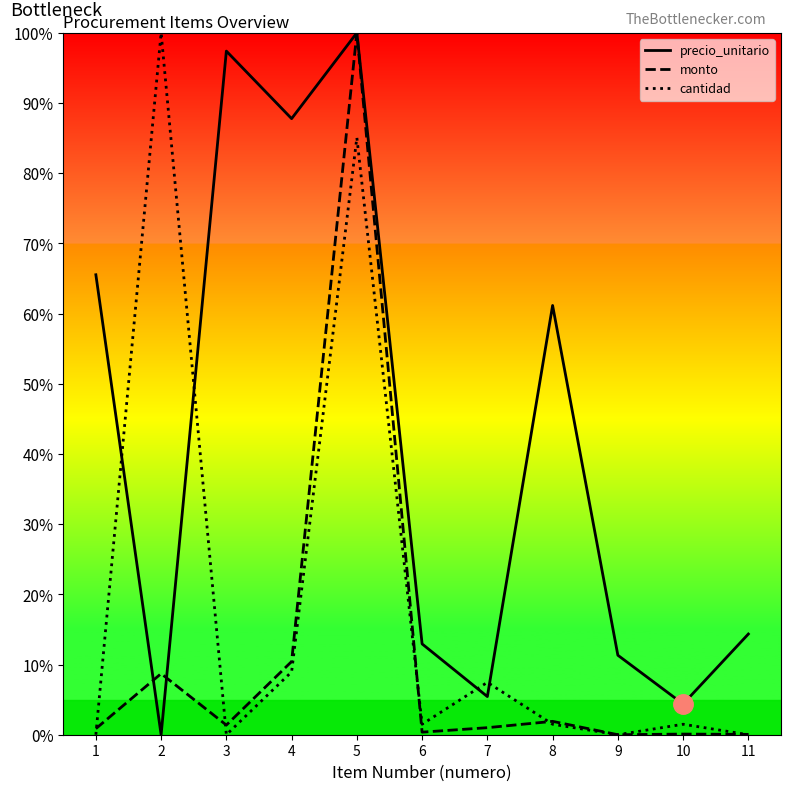

True or false: cantidad has a value of 0.0 at 9.

True